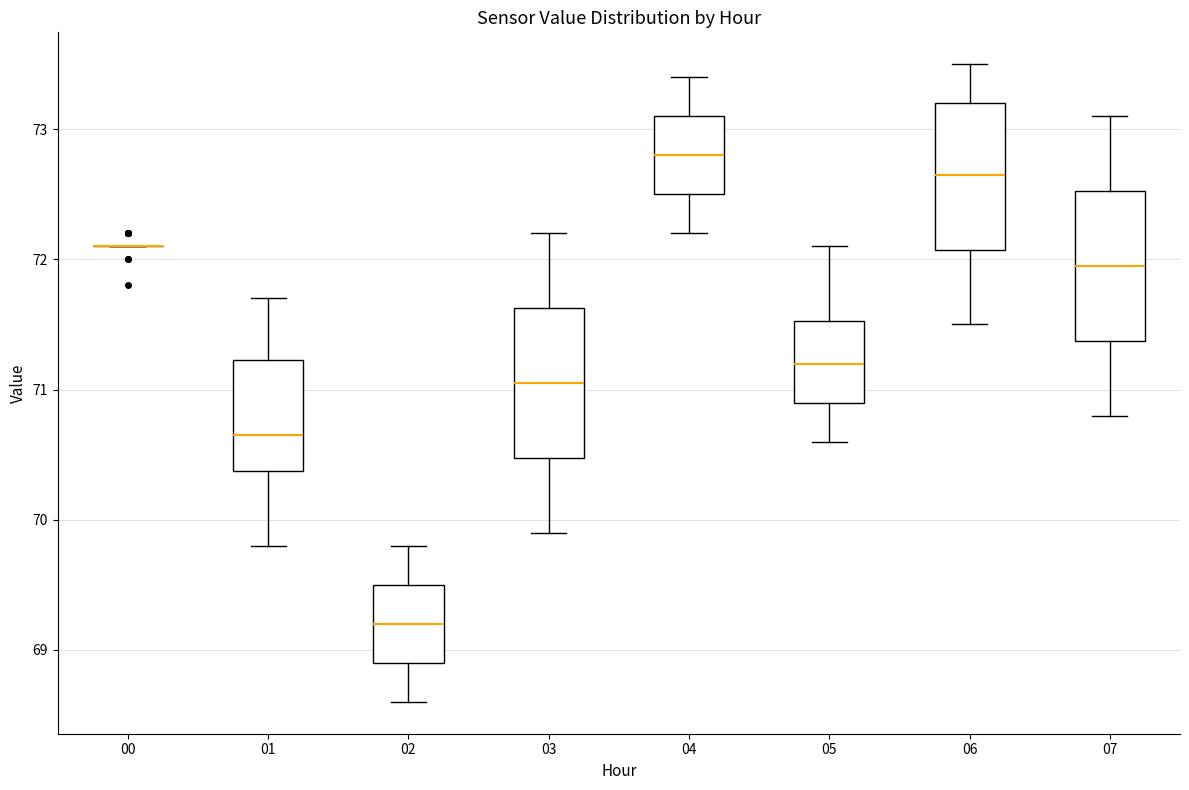

Reading left to right, read every box against the y-axis: the position of its median line, the range the box covers, and the ends of its whiskers. The values are not printed on the chart, so give them approximately, as read against the axis.

00: box collapsed to a line at 72.1, whiskers 72.1 to 72.1
01: median 70.7, box 70.4 to 71.2, whiskers 69.8 to 71.7
02: median 69.2, box 68.9 to 69.5, whiskers 68.6 to 69.8
03: median 71.1, box 70.5 to 71.6, whiskers 69.9 to 72.2
04: median 72.8, box 72.5 to 73.1, whiskers 72.2 to 73.4
05: median 71.2, box 70.9 to 71.5, whiskers 70.6 to 72.1
06: median 72.7, box 72.1 to 73.2, whiskers 71.5 to 73.5
07: median 72.0, box 71.4 to 72.5, whiskers 70.8 to 73.1